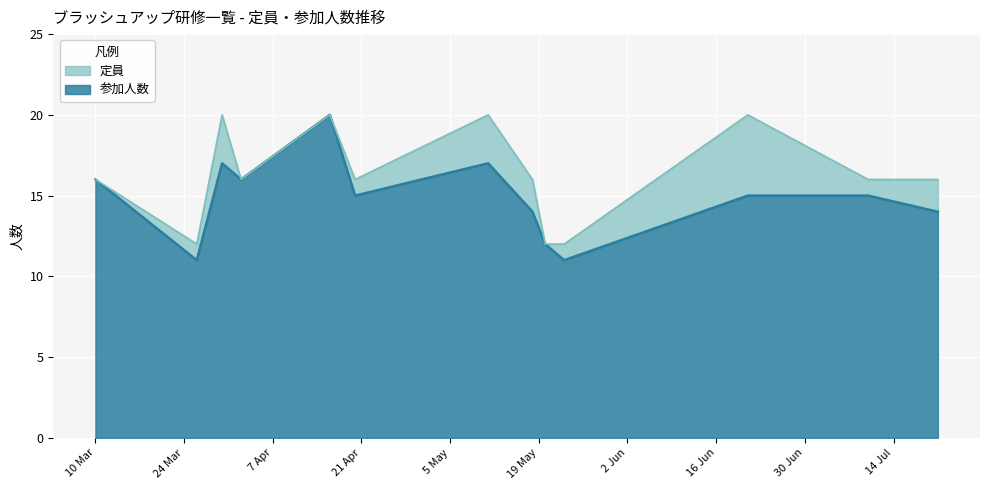

Count the 参加人数 values in the range 14 to 16.

7